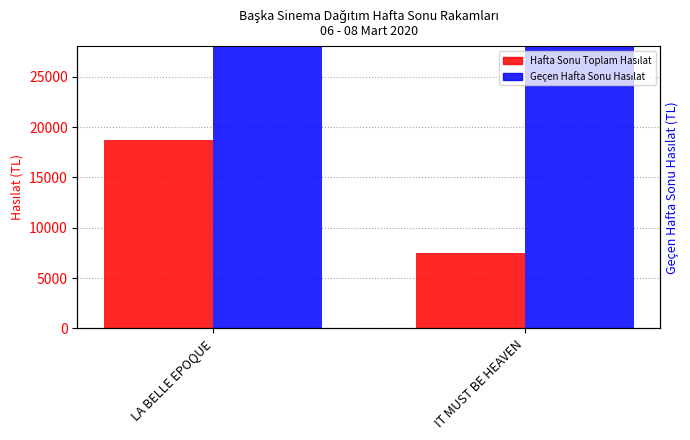

Which series has the largest total across all categories?

Geçen Hafta Sonu Hasılat